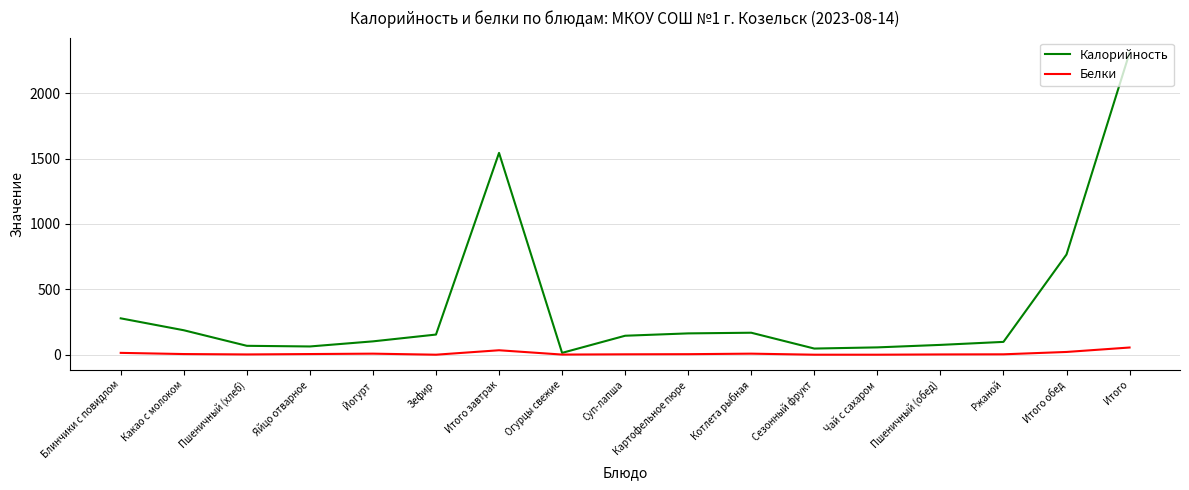

List the series in order of their overall mean, highest first.

Калорийность, Белки